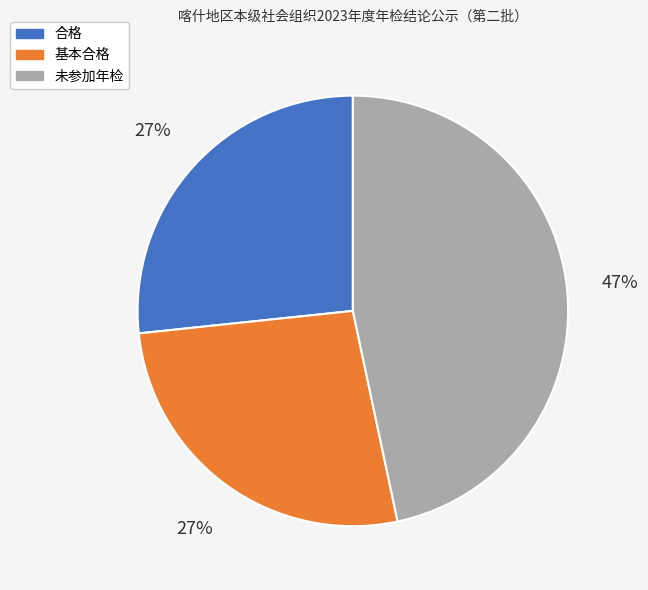

To the nearest percent, what is the combined percentage of 基本合格 and 未参加年检?

73%